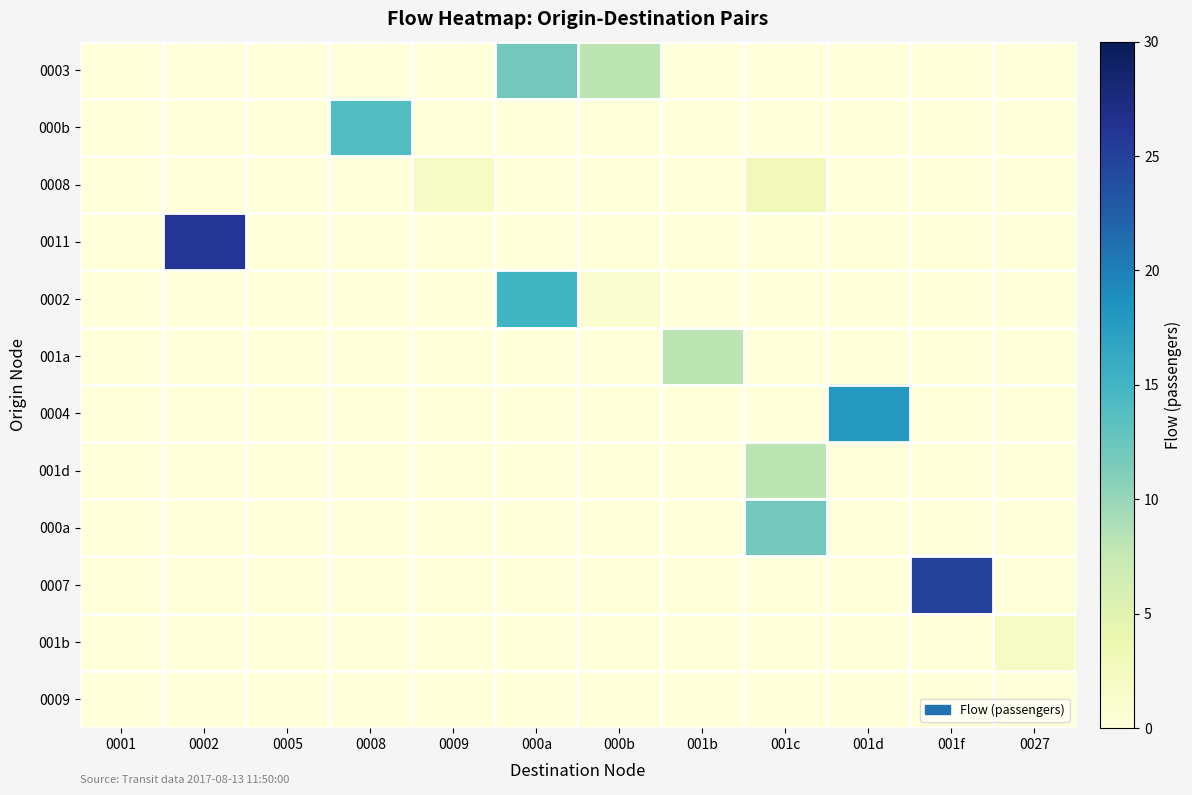

What is the total value across all series at 000a?

27